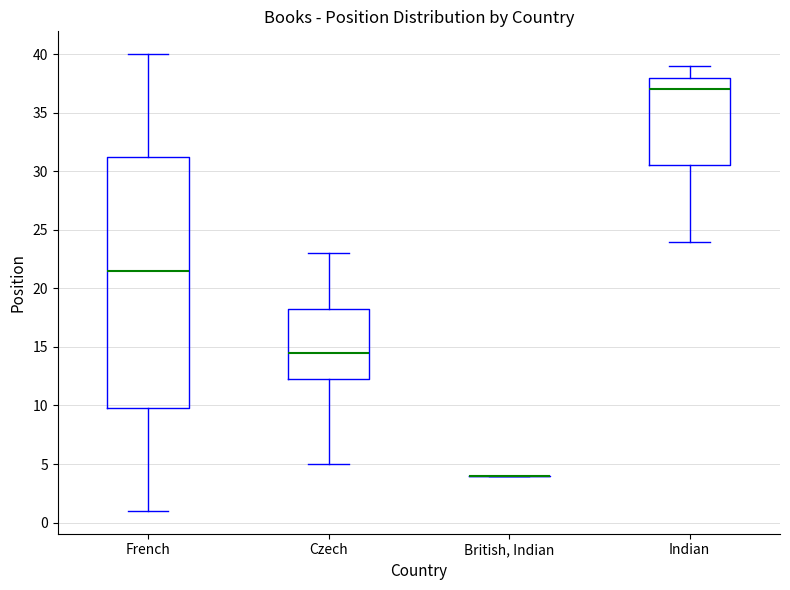

Where is the upper edge of the box for Indian on the y-axis? The values are not printed on the chart, so give them approximately, as read against the axis.

38.0